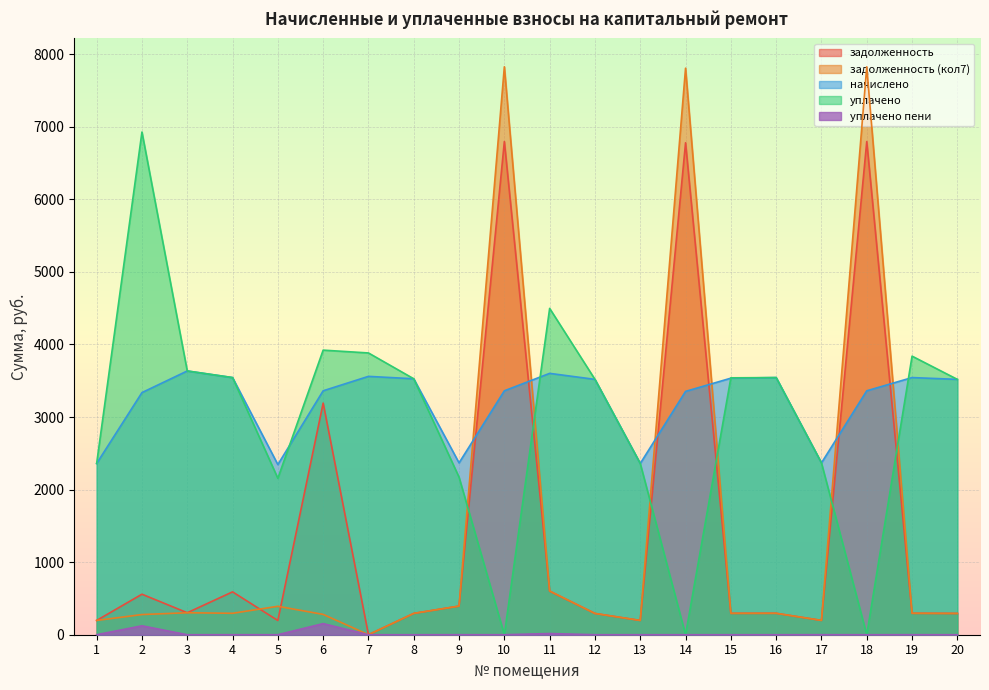

How many data points in начислено are less than 3519?

10